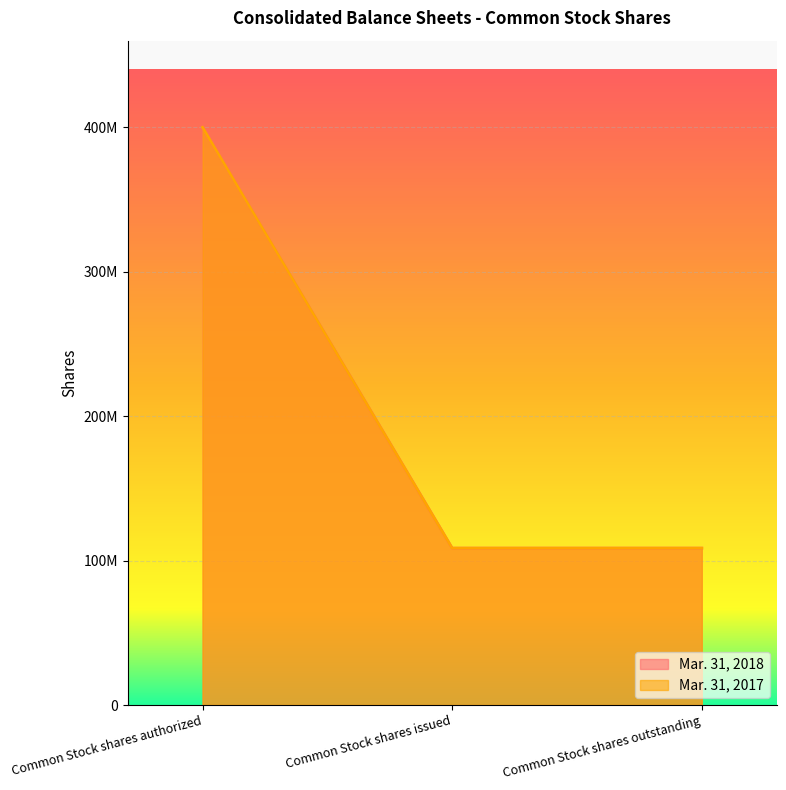

Reading left to right, list all the values displayed in this chart.

Mar. 31, 2018: Common Stock shares authorized=400000000	Common Stock shares issued=108611814	Common Stock shares outstanding=108611814
Mar. 31, 2017: Common Stock shares authorized=400000000	Common Stock shares issued=108611814	Common Stock shares outstanding=108611814